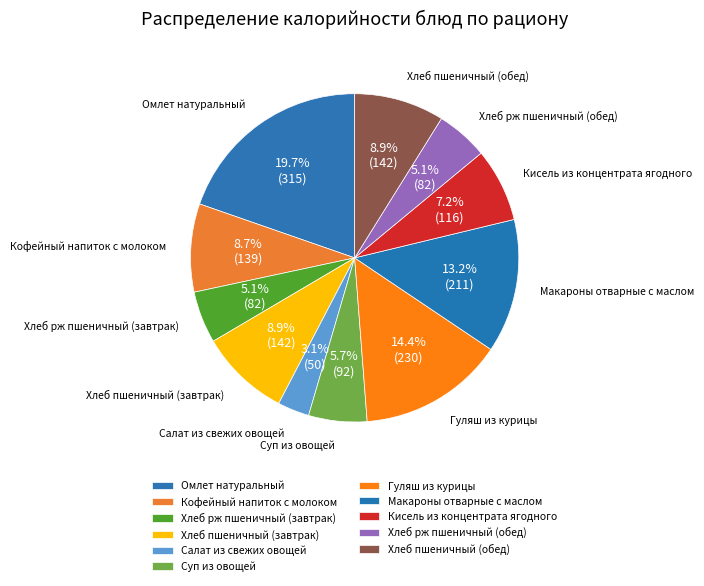

How many slices are in this pie chart?

11